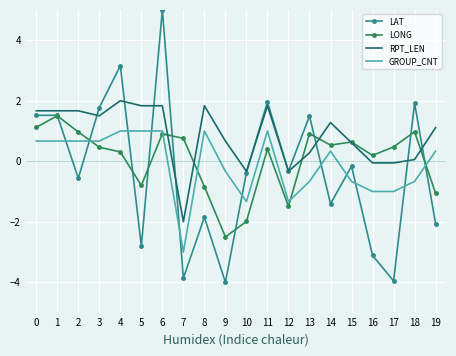

What are all the series names shown in the legend?

LAT, LONG, RPT_LEN, GROUP_CNT